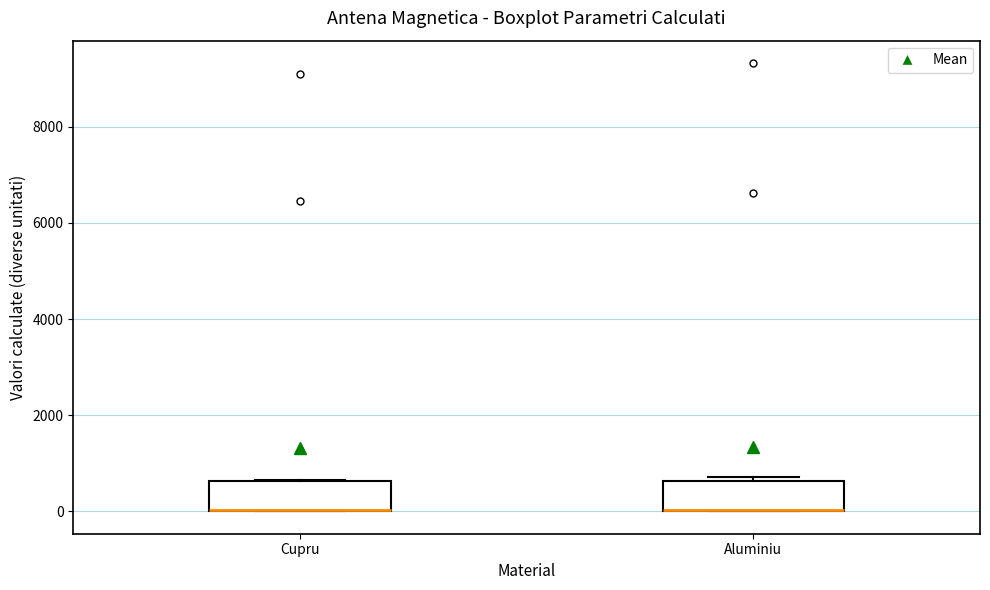

Where is the upper edge of the box for Cupru on the y-axis? The values are not printed on the chart, so give them approximately, as read against the axis.

600